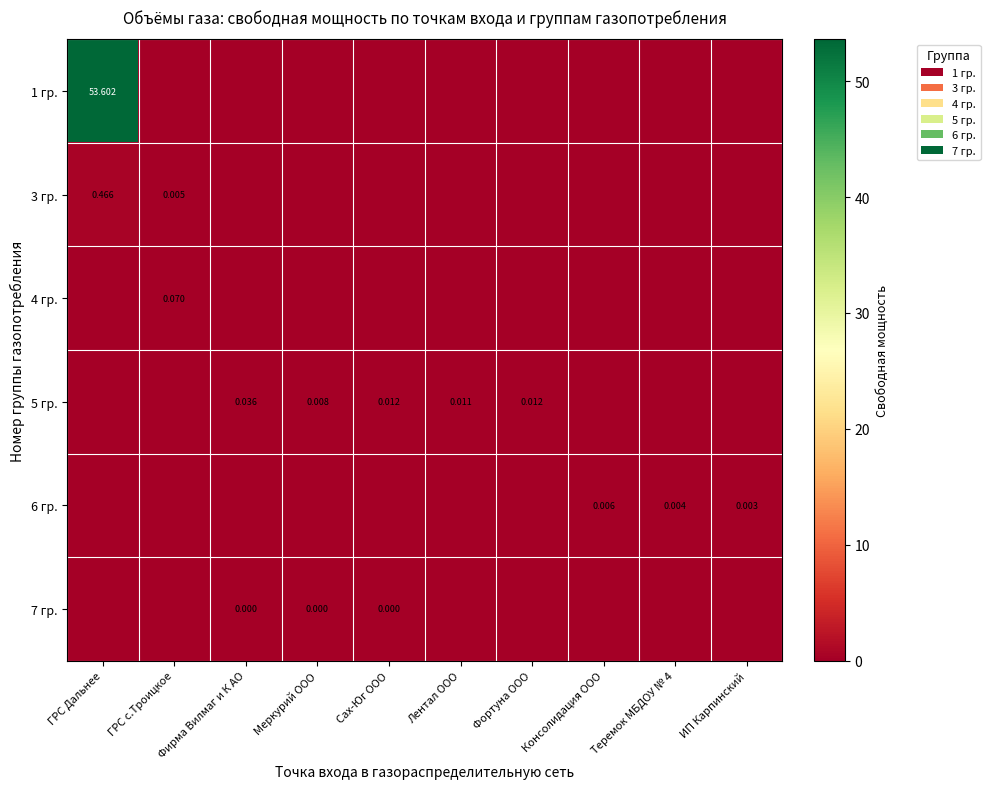

How many data points in 7 гр. are above 0?

3